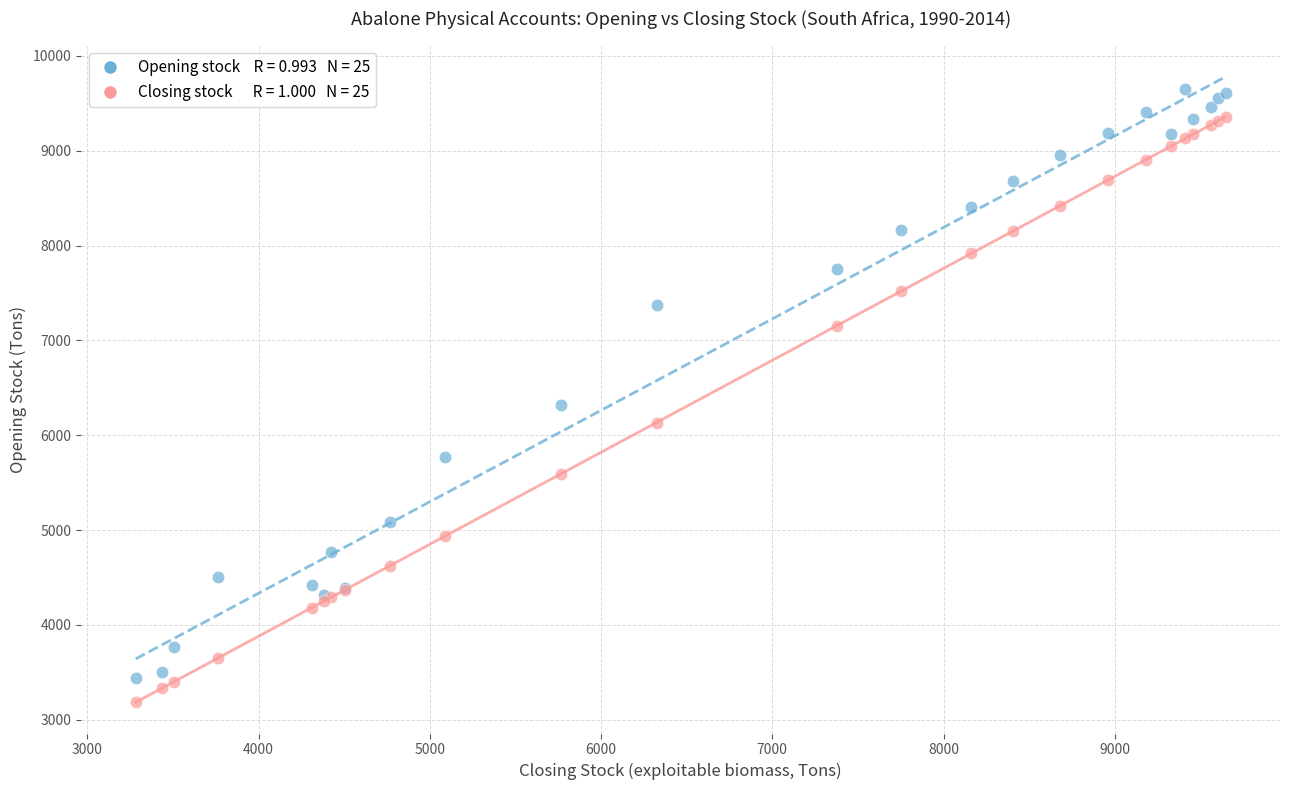

Across all series, what Y value is closest to 6415?

6323.8